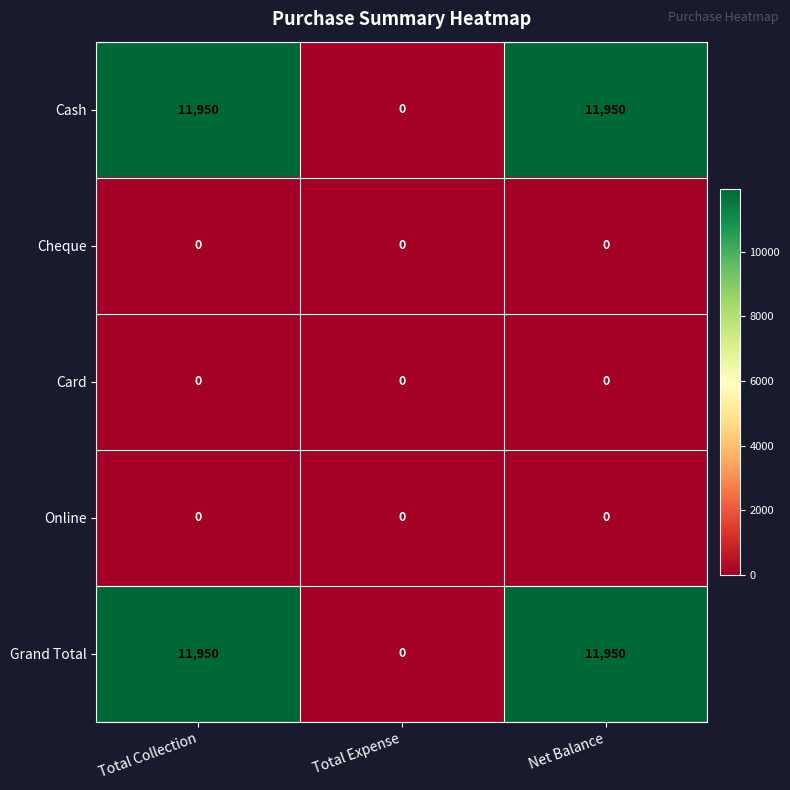

What is the greatest value displayed?

11950